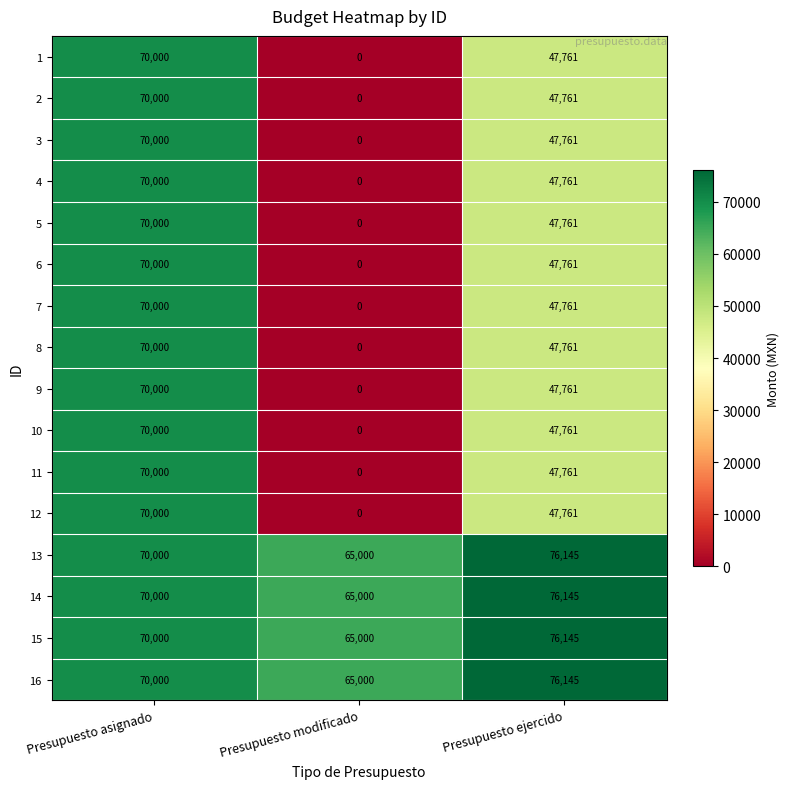

What is the maximum value for 12?

70000